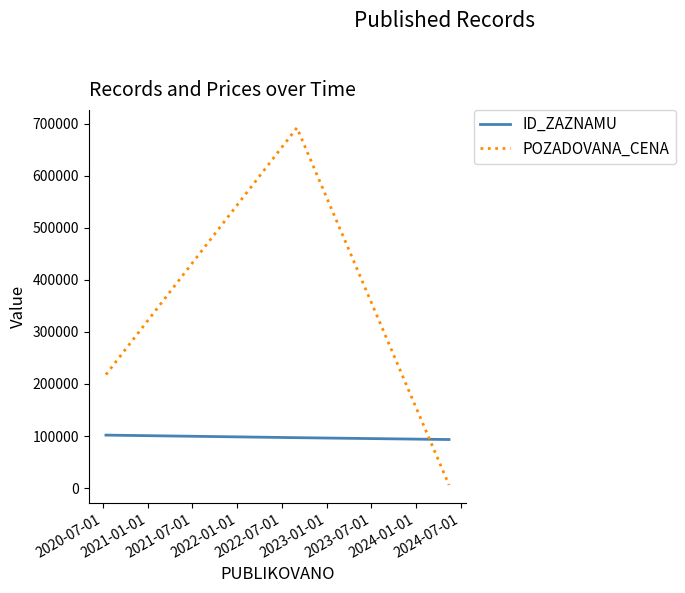

Is this an area chart (filled region under the line)?

No